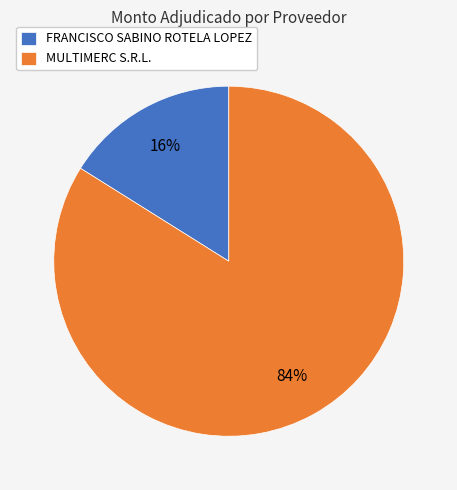

True or false: MULTIMERC S.R.L. accounts for 95% of the total.

False